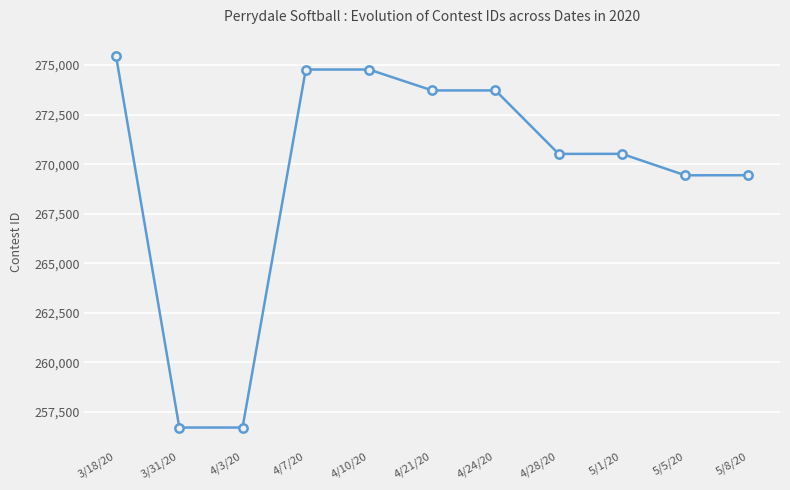

Does the chart have visible grid lines?

Yes